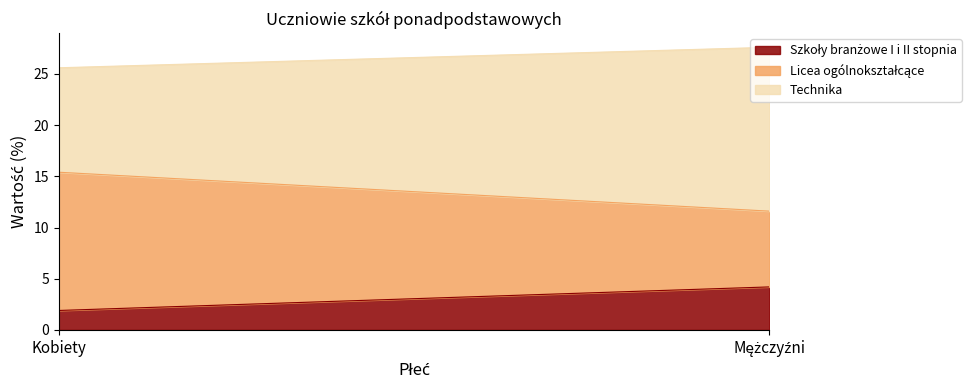

Rank the series by their maximum value, from highest to lowest.

Technika, Licea ogólnokształcące, Szkoły branżowe I i II stopnia